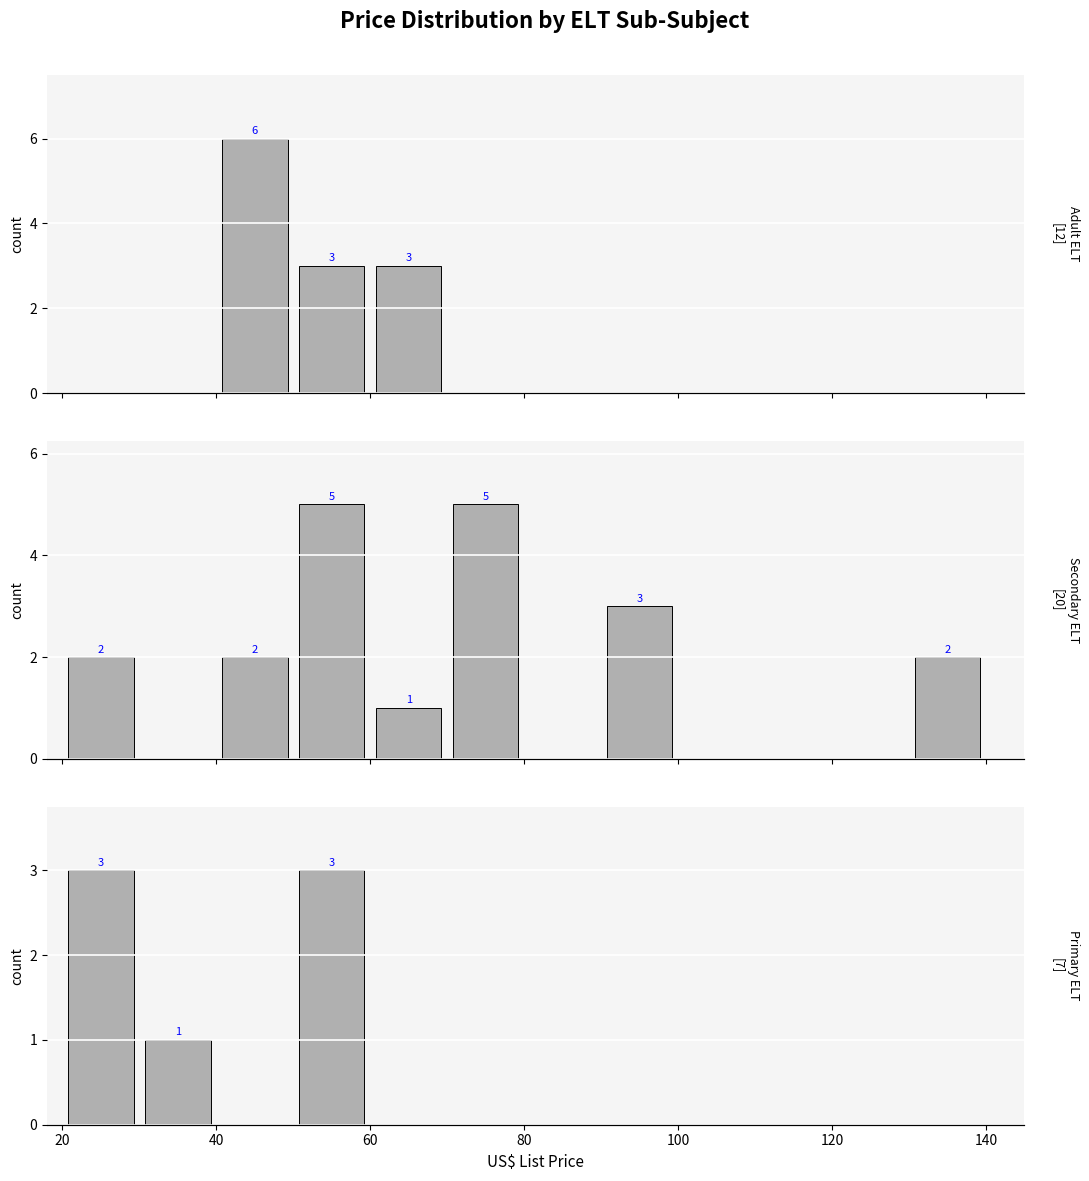

Reading left to right, transcribe all the data shown in this chart.

Adult ELT: 0	0	6	3	3	0	0	0	0	0	0	0
Secondary ELT: 2	0	2	5	1	5	0	3	0	0	0	2
Primary ELT: 3	1	0	3	0	0	0	0	0	0	0	0